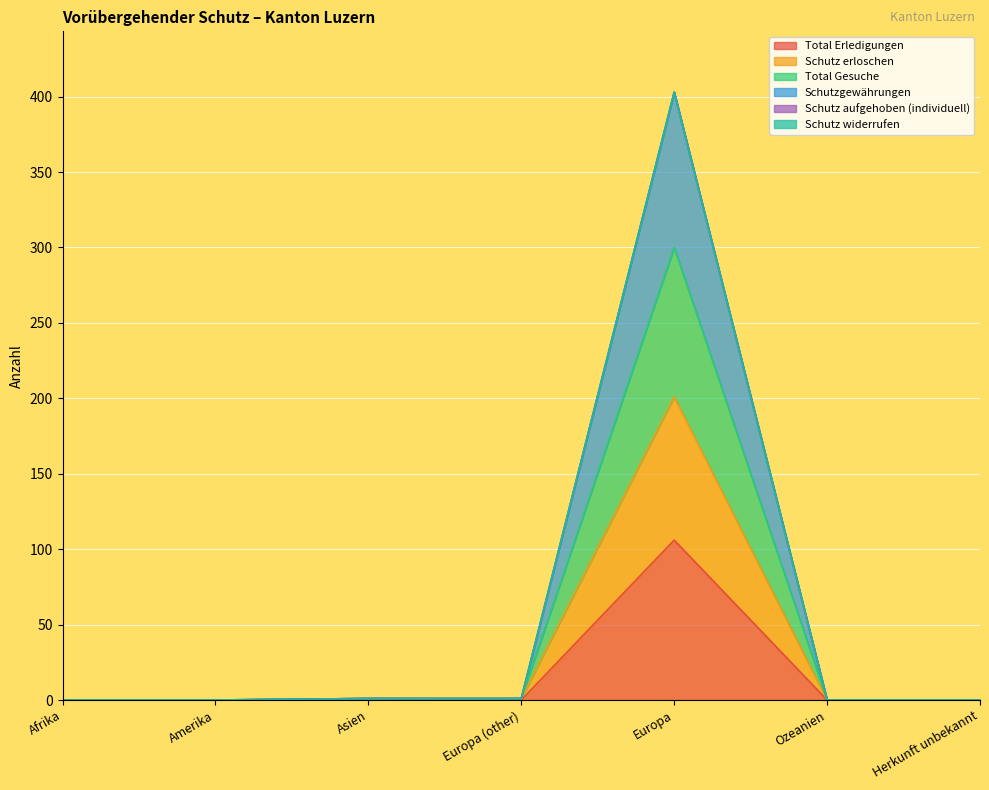

What is the value of the Total Gesuche point at the 3rd from the left?

1